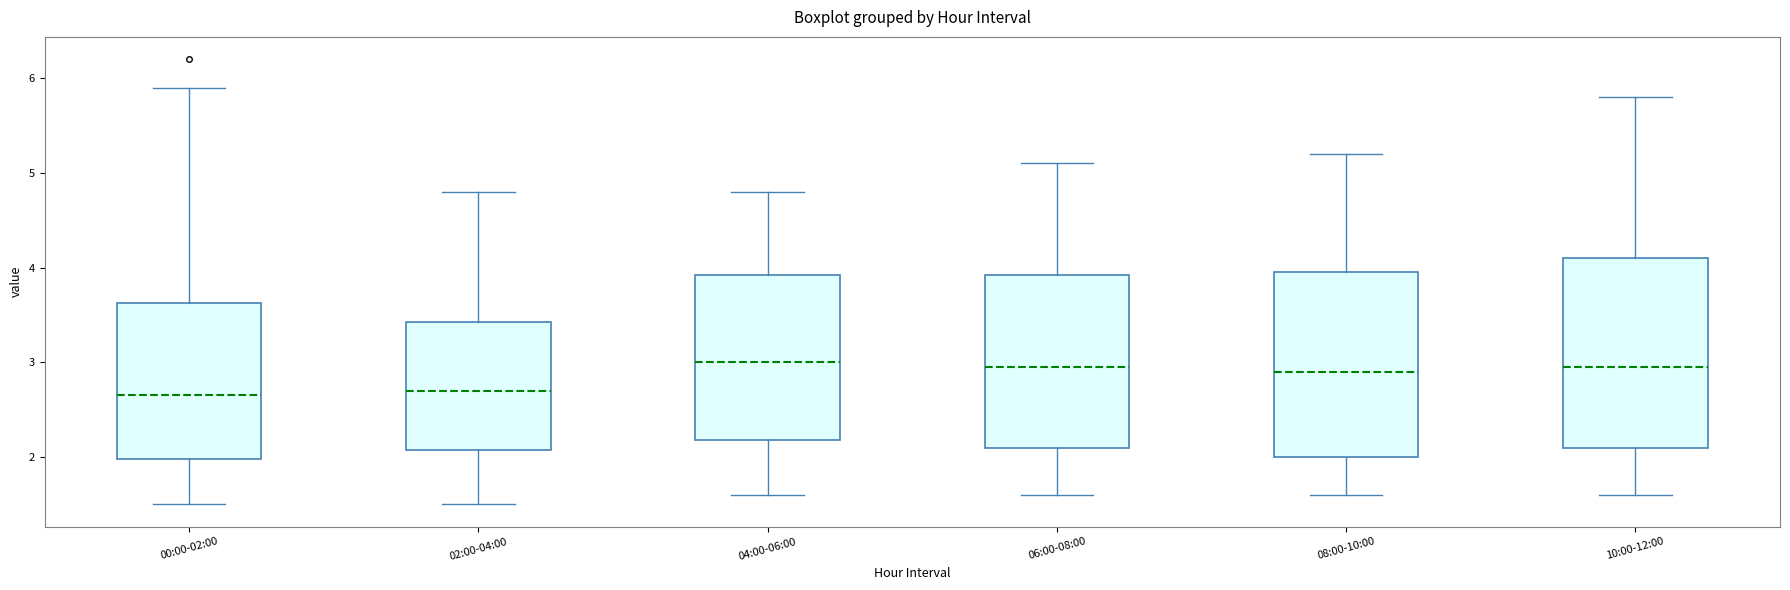

Where does the lower whisker of the box for 04:00-06:00 end on the y-axis? The values are not printed on the chart, so give them approximately, as read against the axis.

1.6